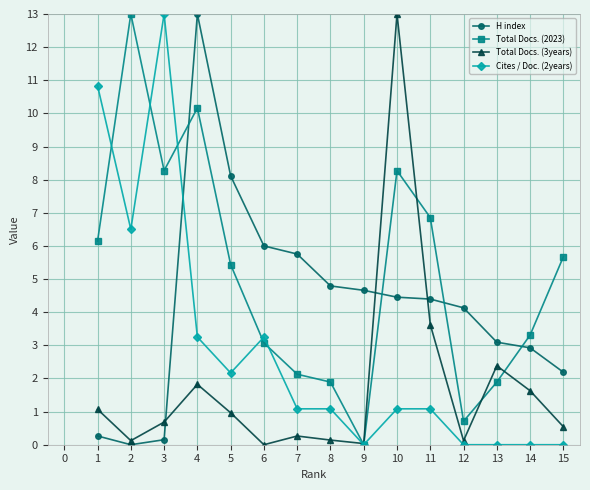

What are all the series names shown in the legend?

H index, Total Docs. (2023), Total Docs. (3years), Cites / Doc. (2years)